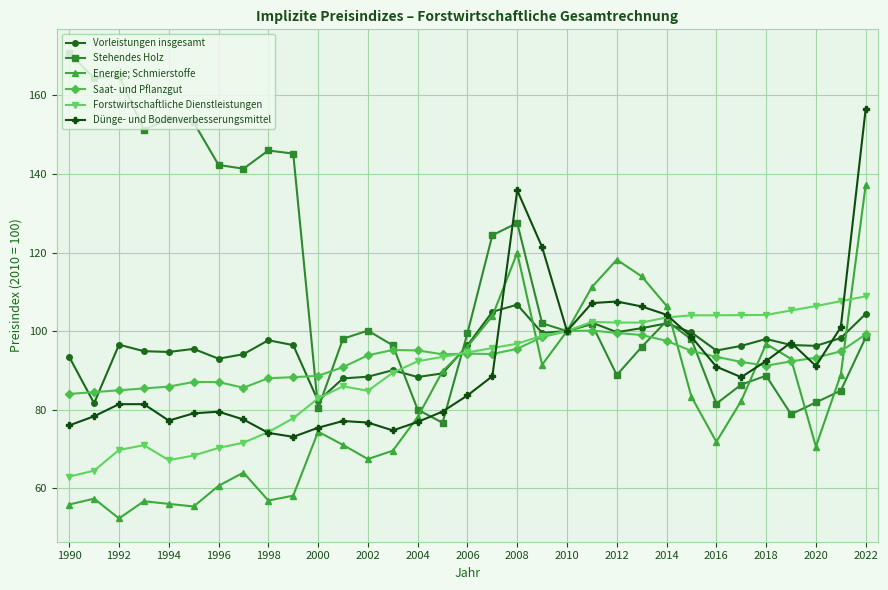

What is the maximum value shown in the chart?

170.9